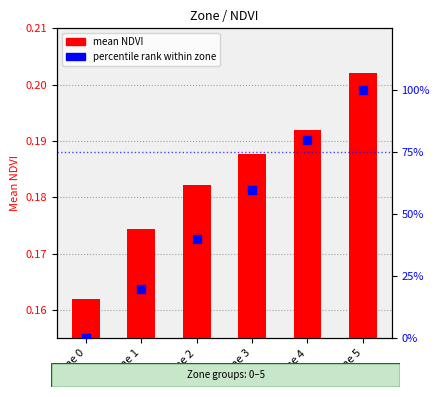

At how many categories does at least one series exceed 87?

1